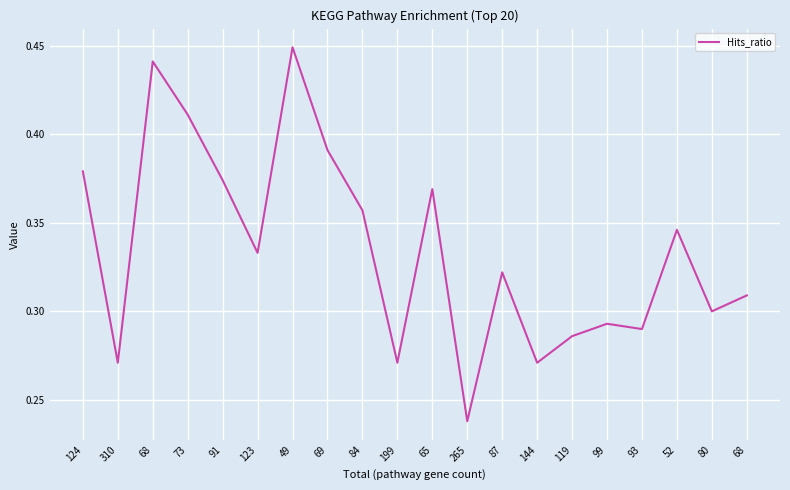

What is the smallest value displayed?

0.2